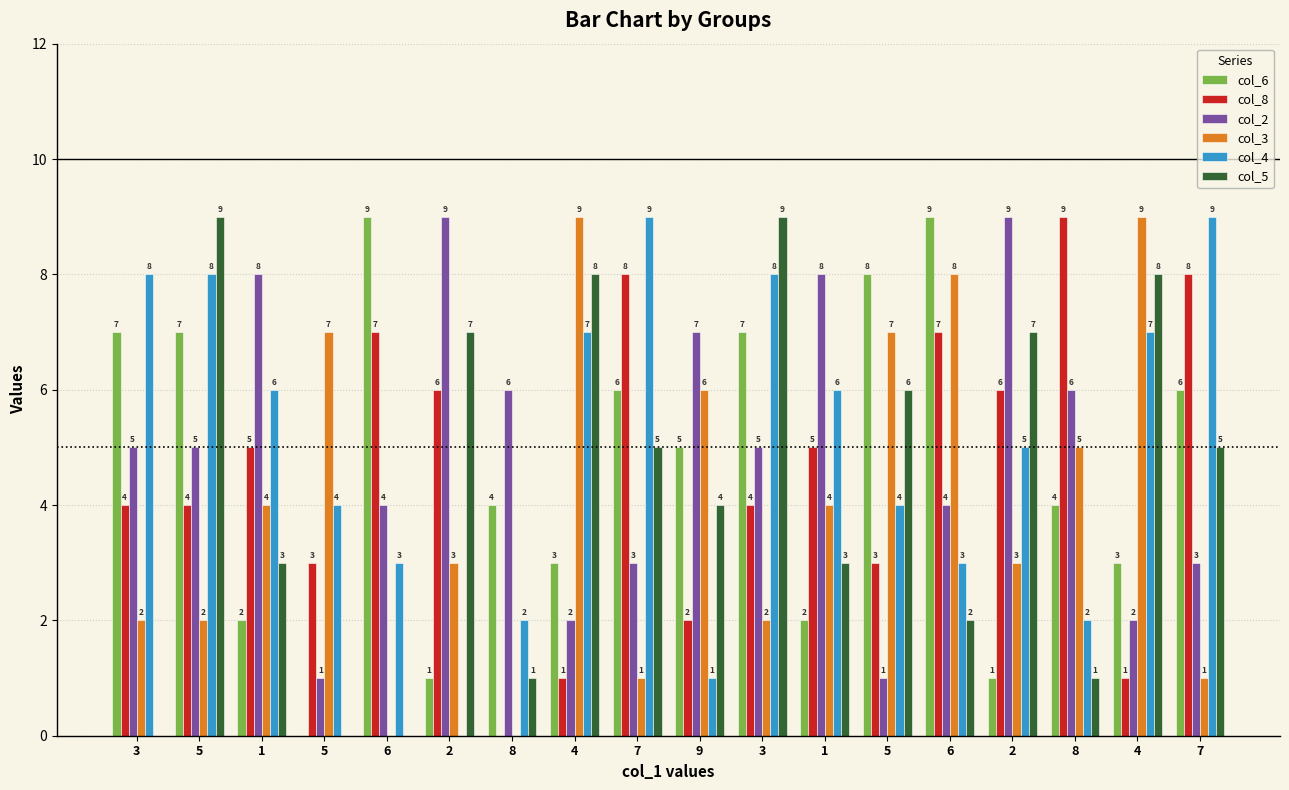

At which label does col_4 reach its minimum?

2